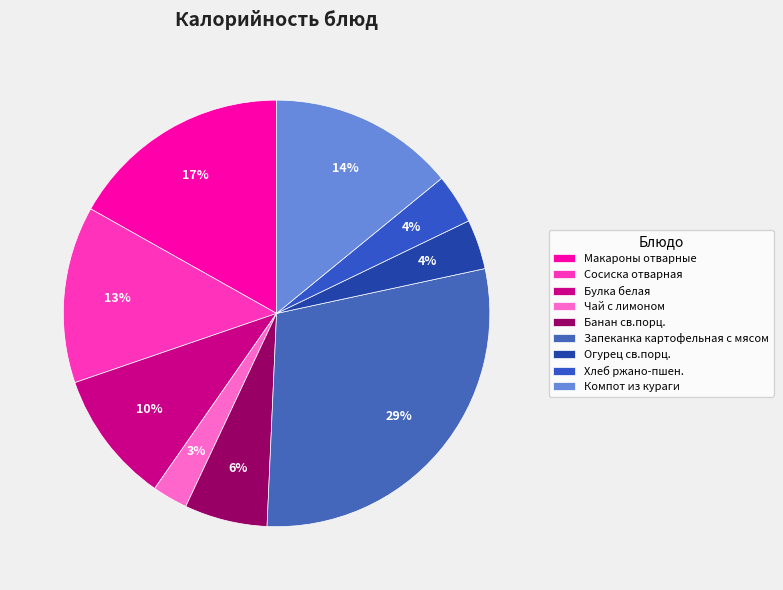

Which has a higher value, Компот из кураги or Чай с лимоном?

Компот из кураги